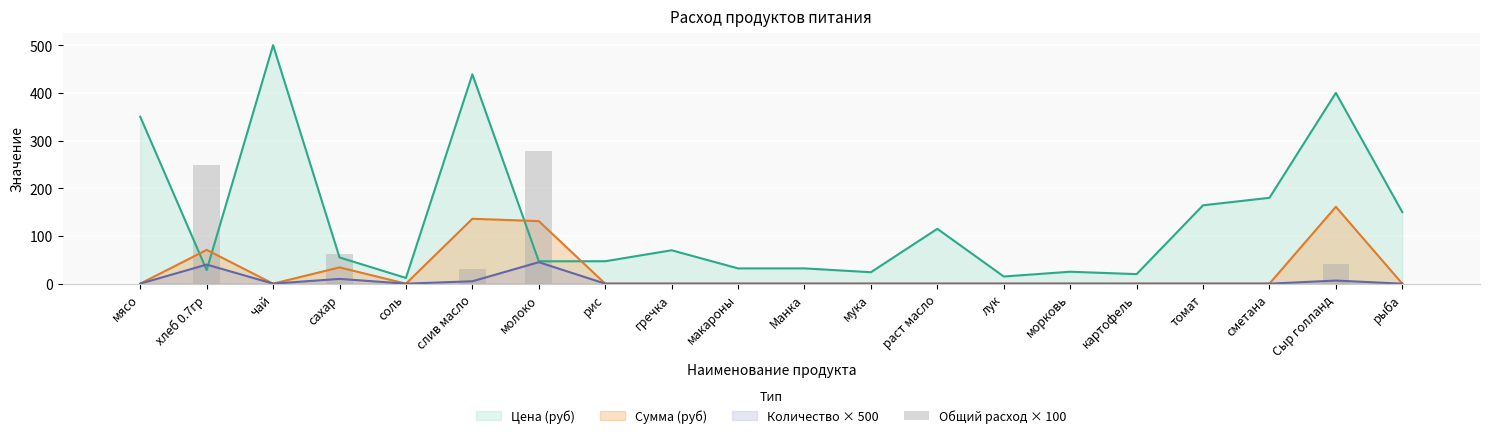

What is the minimum value for Цена (руб)?

12.0